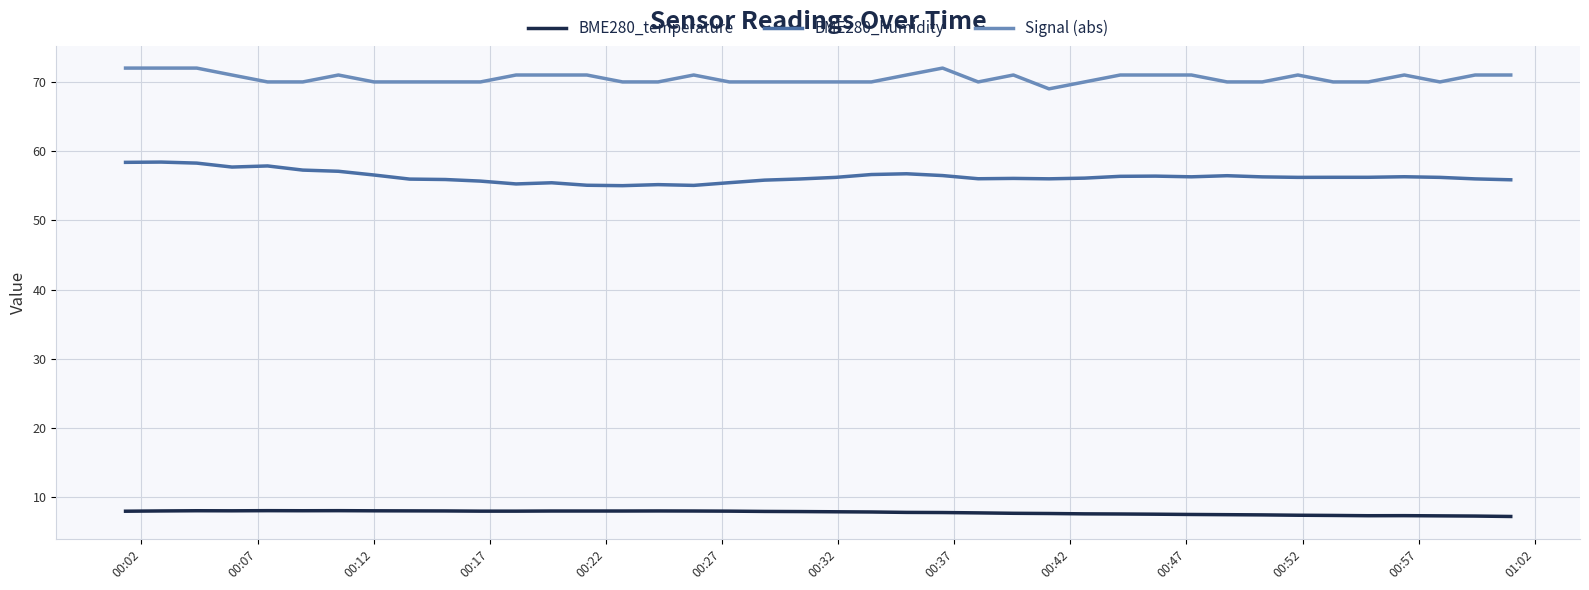

What is the difference between the second highest and minimum values in the Signal (abs) series?

3.0